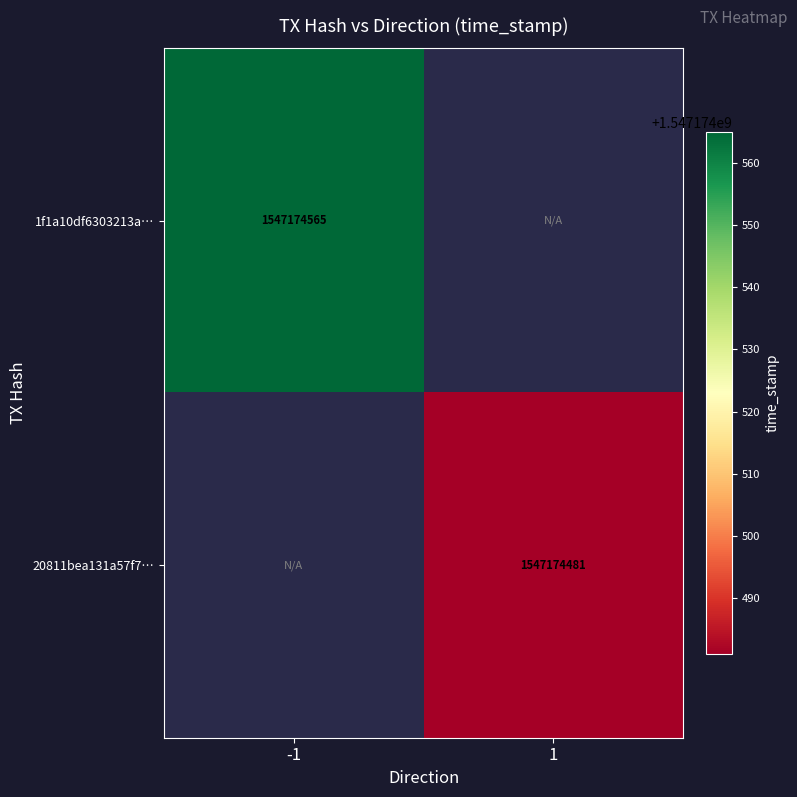

How many values in 1f1a10df6303213afa850ac07a46c156308387d are above zero?

1